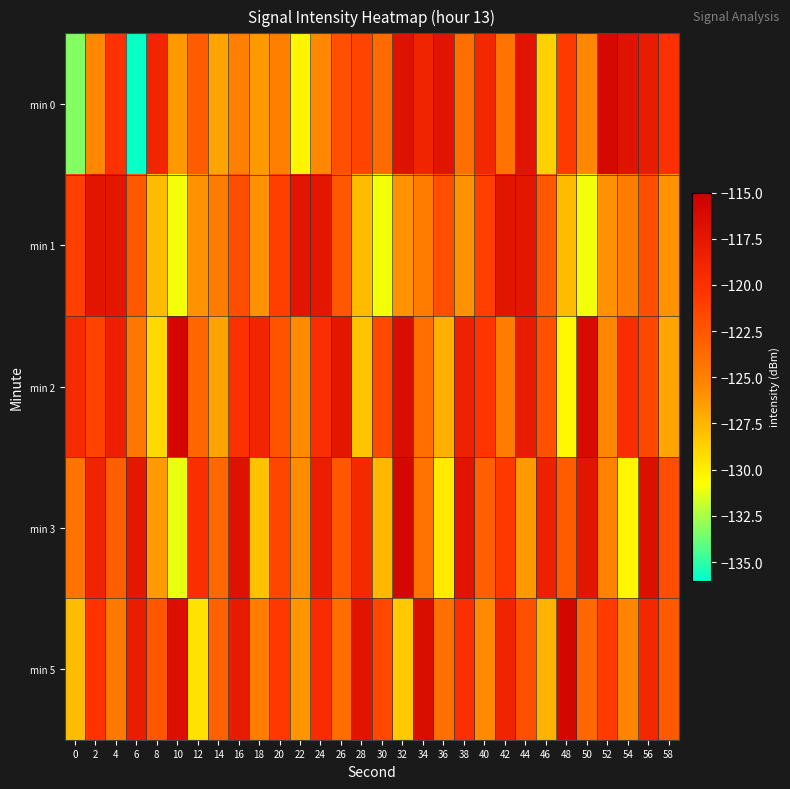

How many data points does each series have?

30